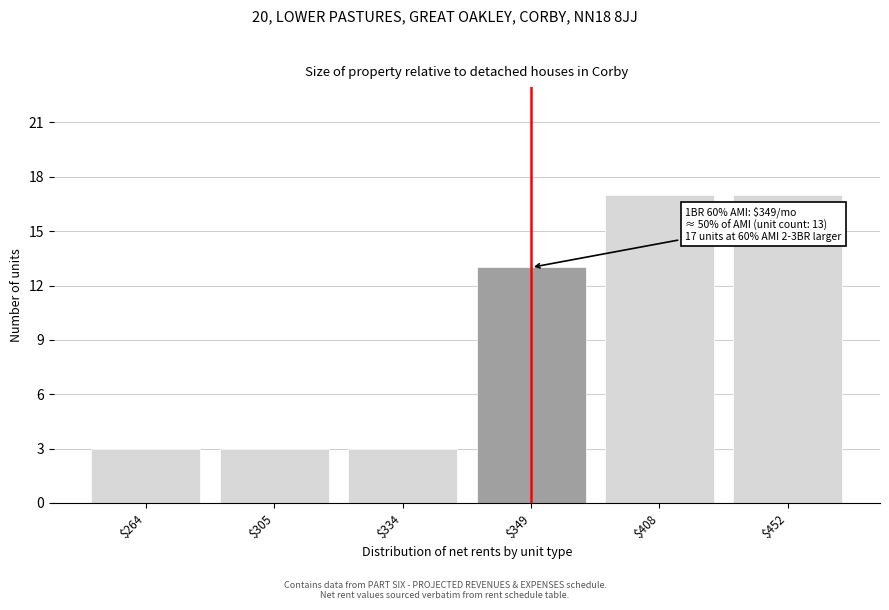

Reading left to right, transcribe all the data shown in this chart.

3	3	3	13	17	17